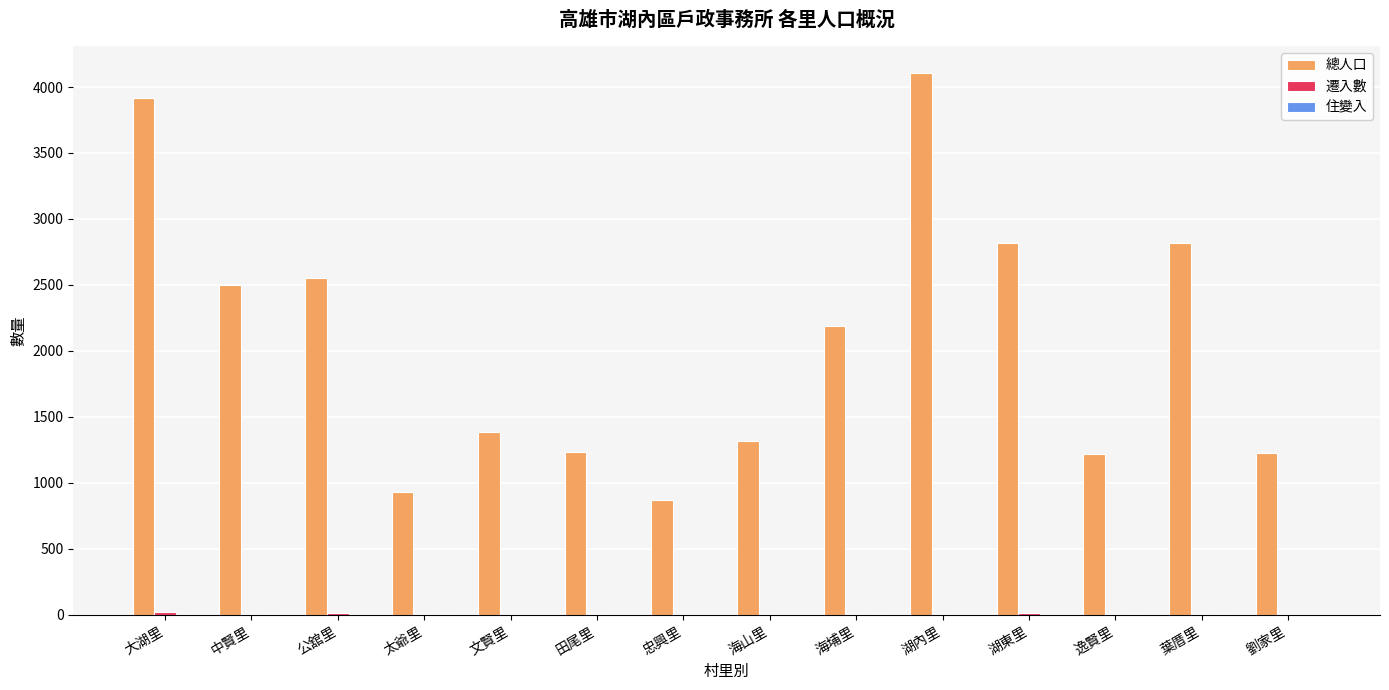

Which series has the largest total across all categories?

總人口